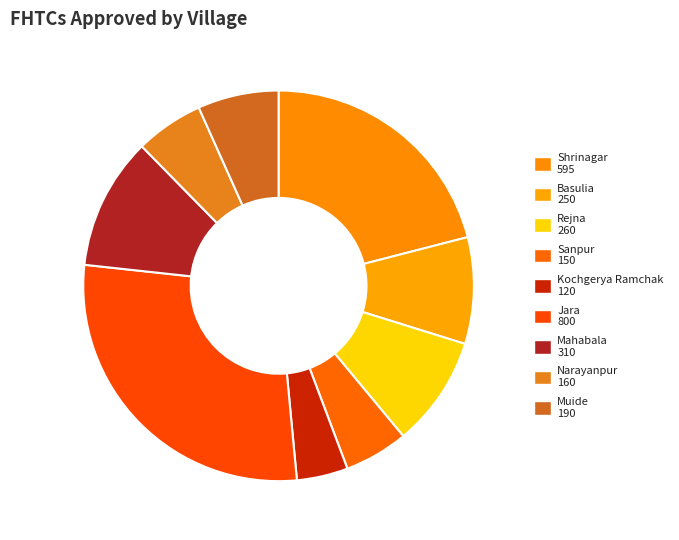

How many slices are in this pie chart?

9